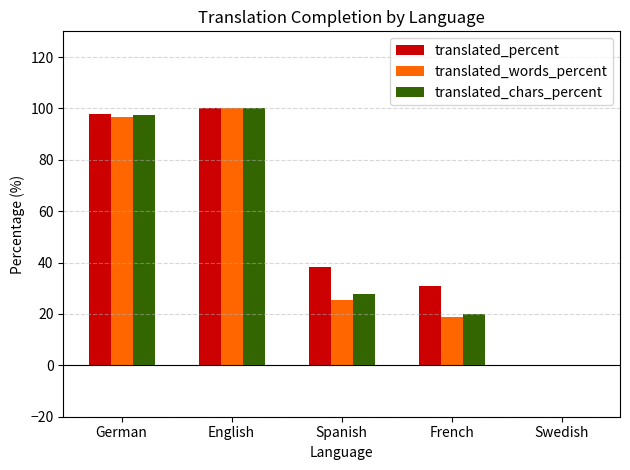

The value of translated_chars_percent at German is 97.3. True or false?

True